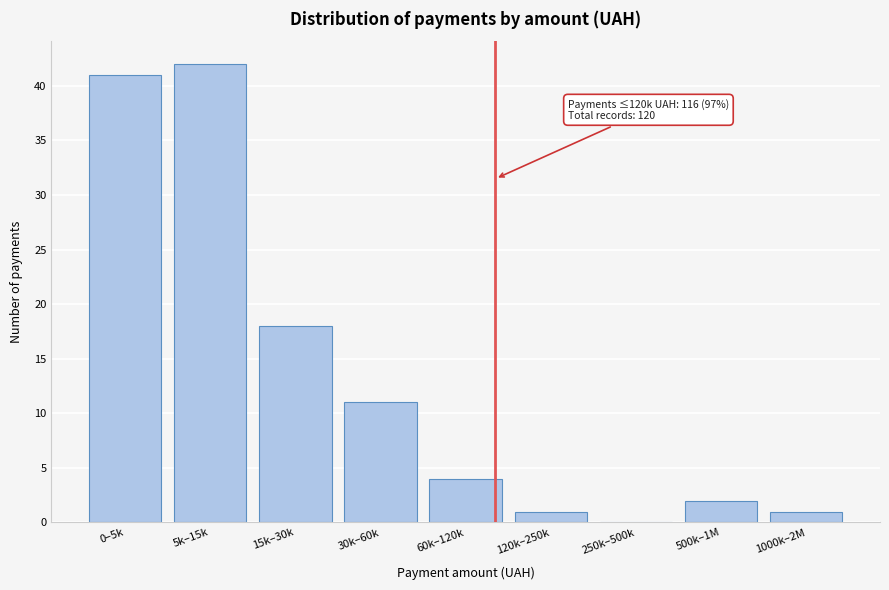

Reading right to left, extract all data points from this chart.

1000k–2M=1	500k–1M=2	250k–500k=0	120k–250k=1	60k–120k=4	30k–60k=11	15k–30k=18	5k–15k=42	0–5k=41